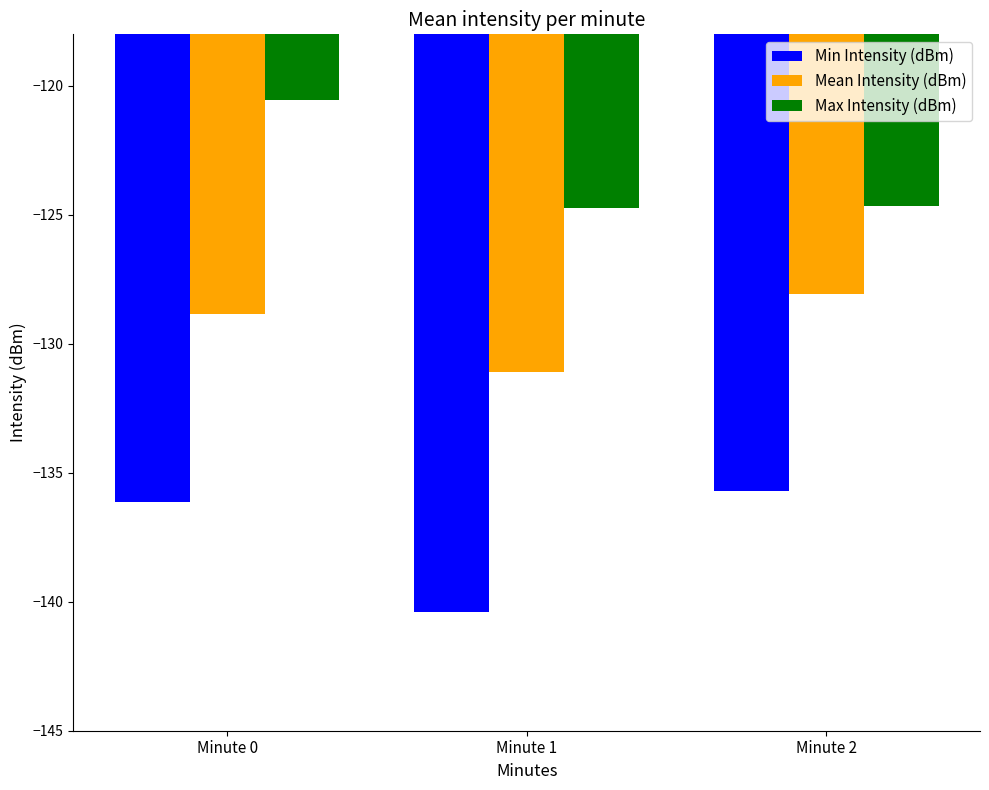

Which category has the lowest value across all series?

Minute 1